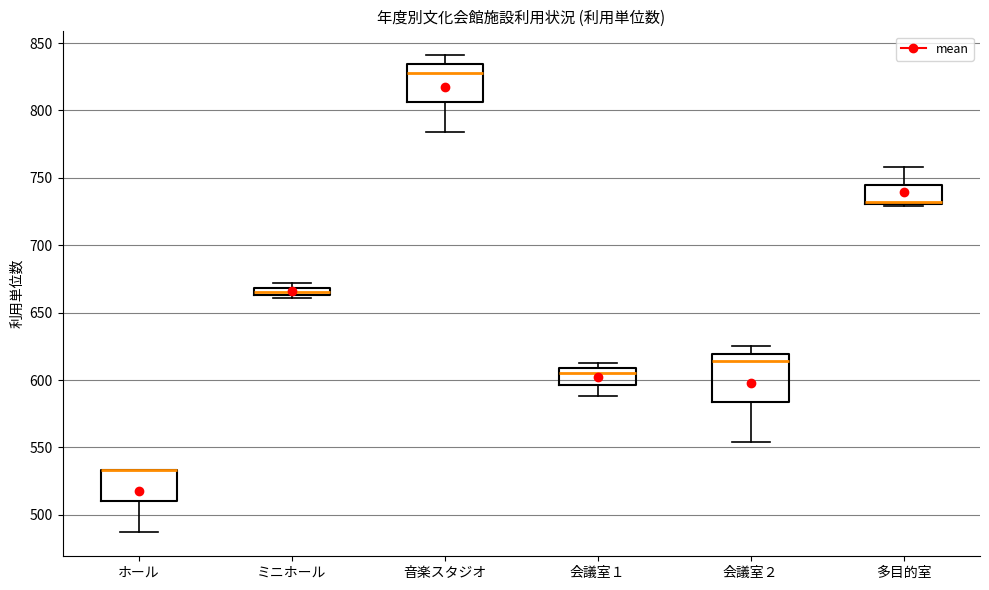

Comparing the boxes themselves (not the whiskers), which one is the tallest?

会議室２